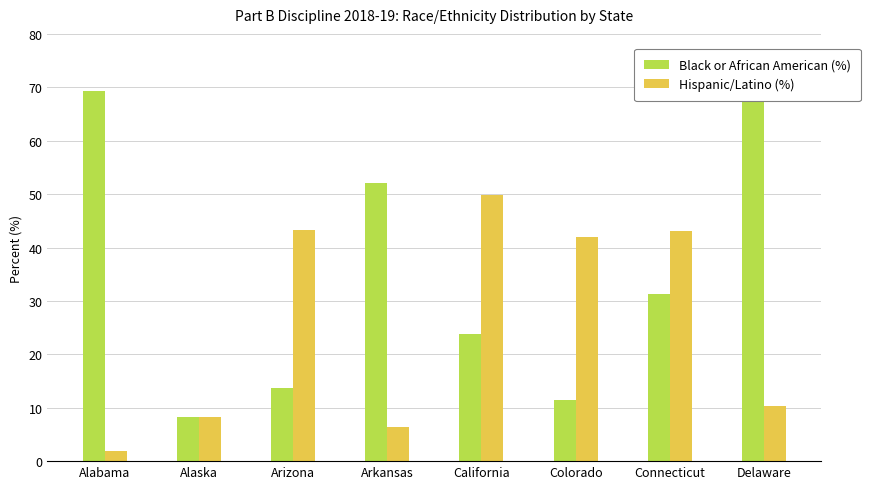

At which category does the chart reach its minimum across all series?

Alabama